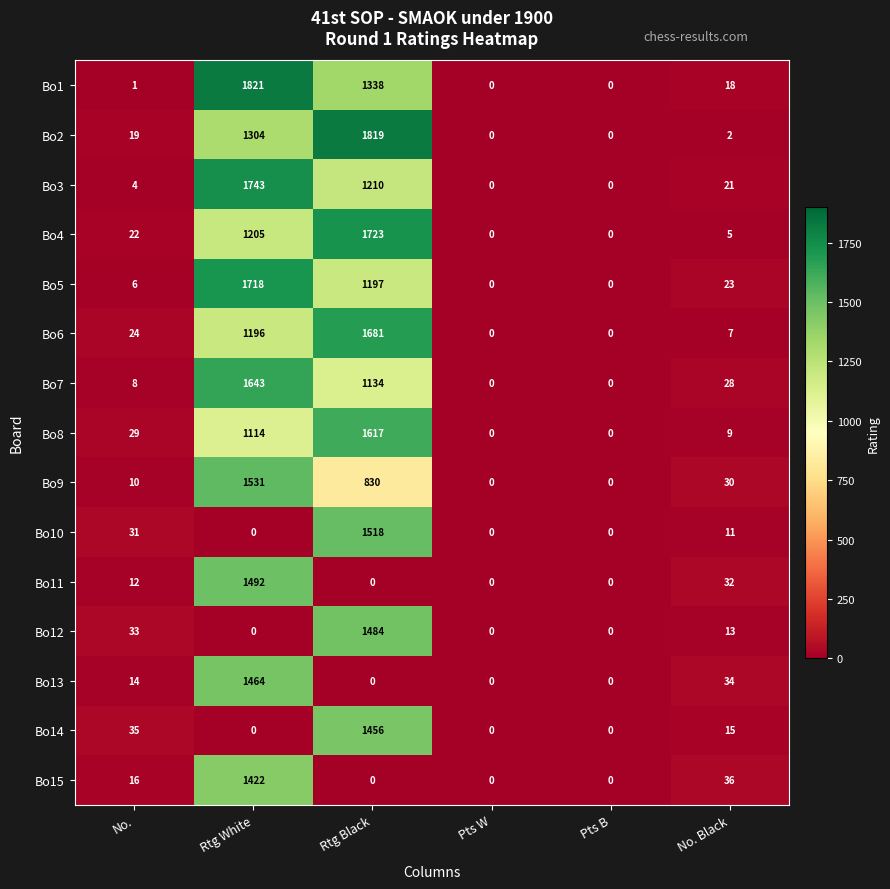

At which category is the sum across all series the highest?

Rtg White